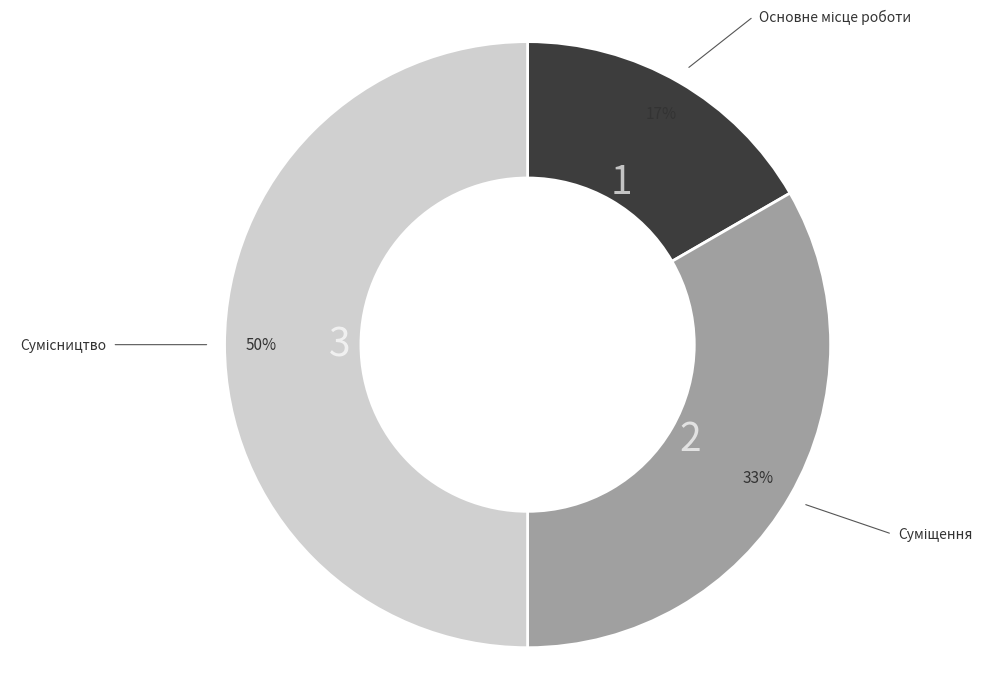

To the nearest percent, what is the difference between the largest and smallest slice percentages?

33%